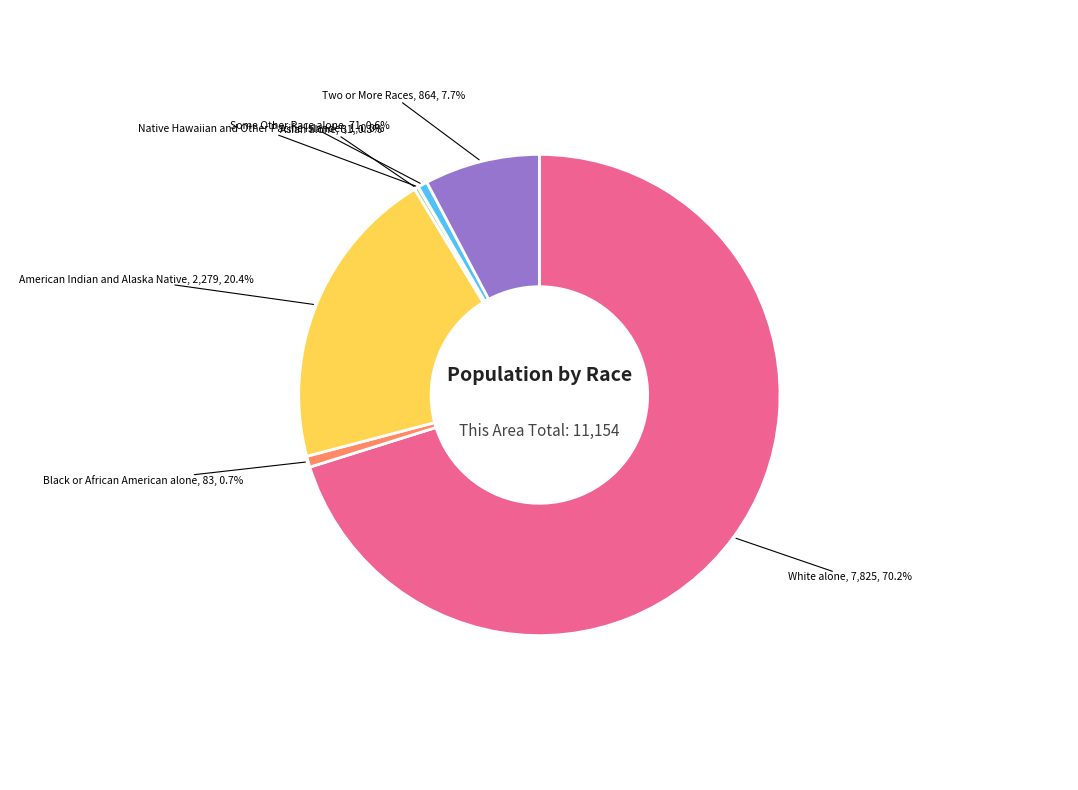

Does any single category account for the majority?

Yes